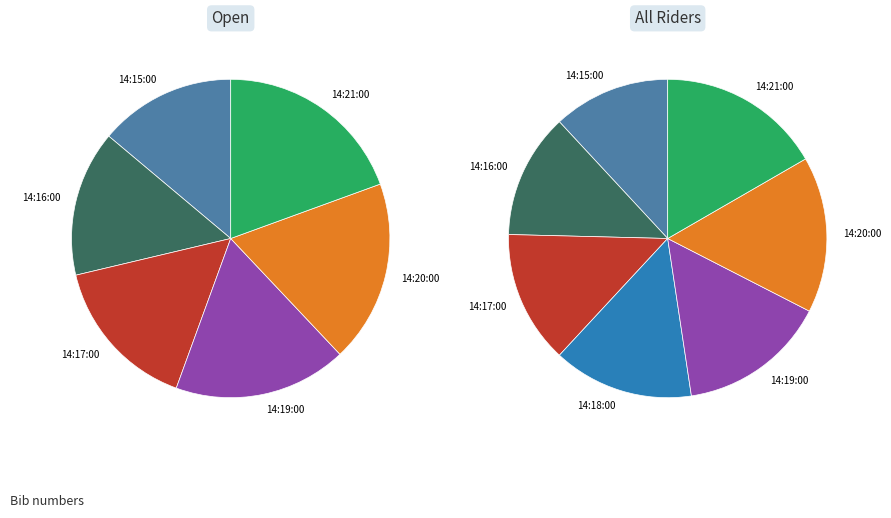

Rank the categories by value from lowest to highest.

14:15:00, 14:16:00, 14:17:00, 14:18:00, 14:19:00, 14:20:00, 14:21:00